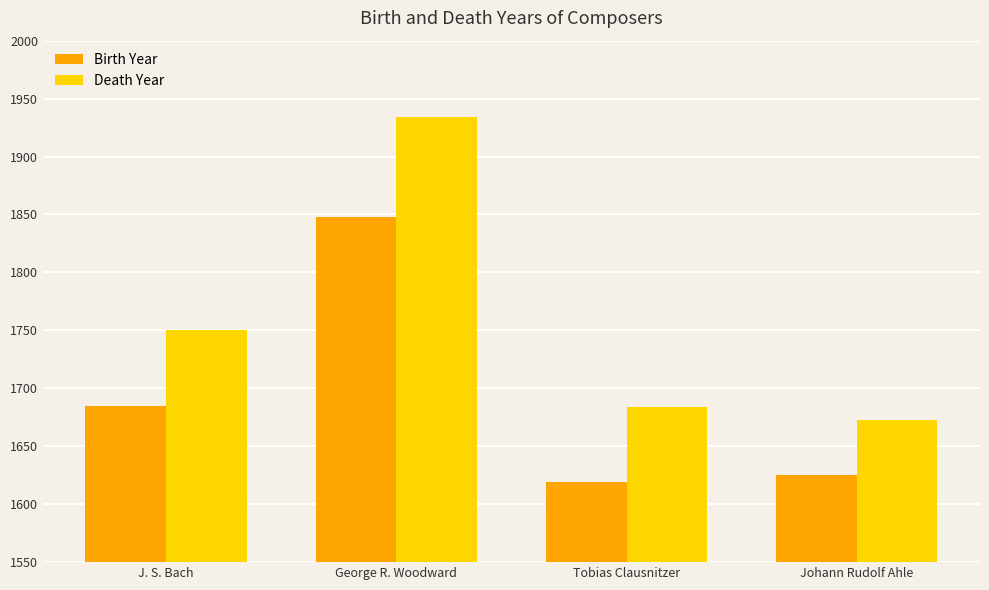

What position from the right is George R. Woodward?

3